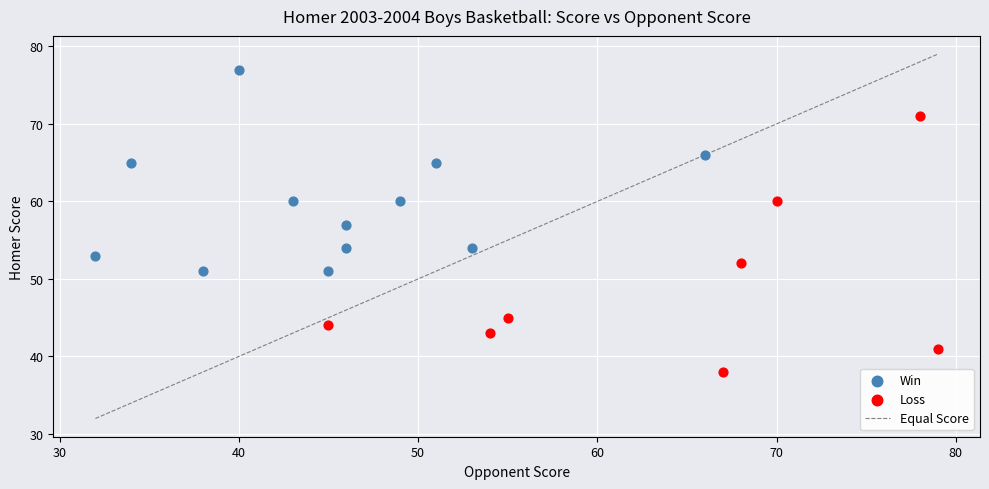

Which series reaches the minimum Y coordinate?

Loss